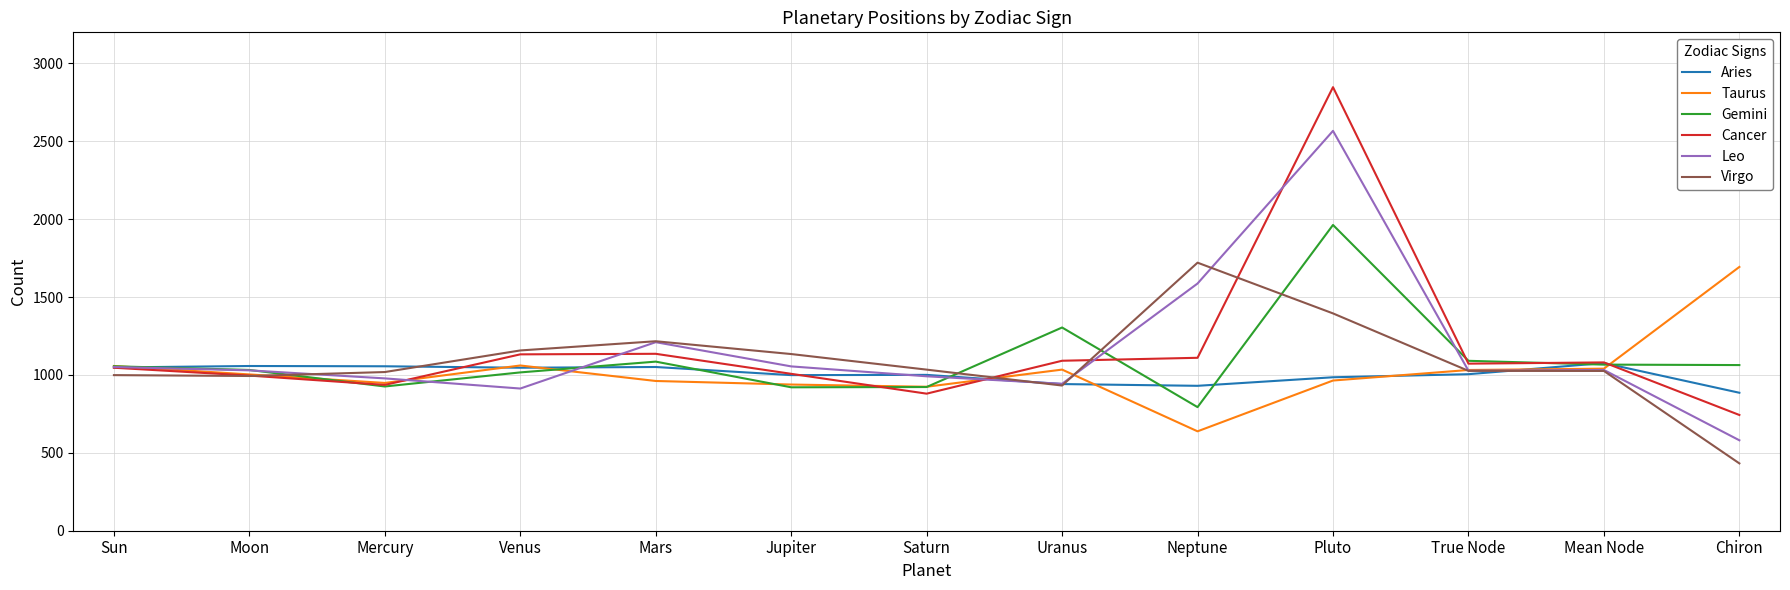

How many intersections are there between Gemini and Virgo?

4